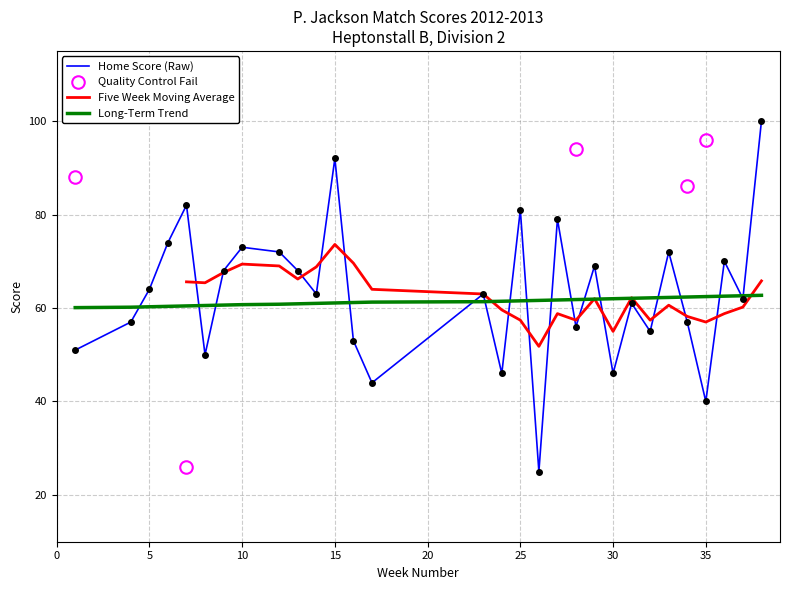

What is the minimum value for Home Score (Raw)?

25.0